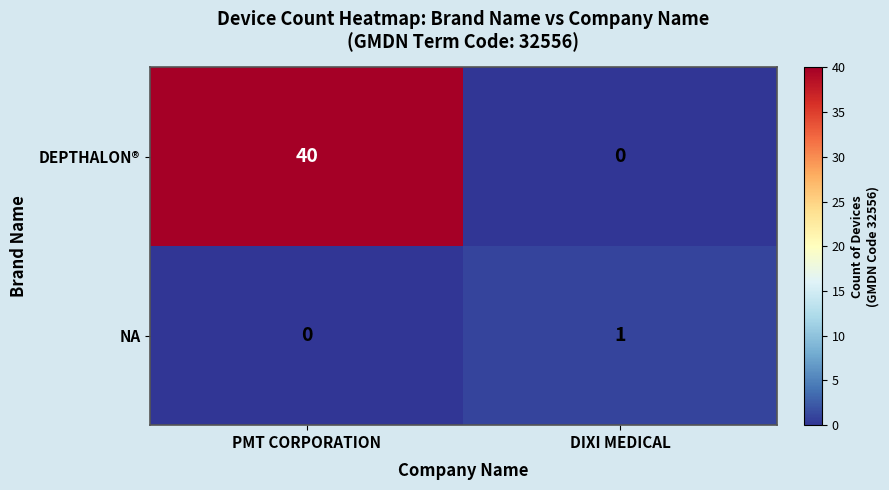

At DIXI MEDICAL, list the series in order from largest to smallest.

NA, DEPTHALON®